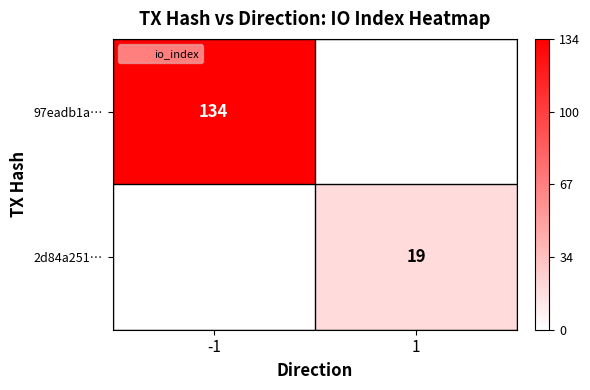

How many values in 2d84a251… are above zero?

1